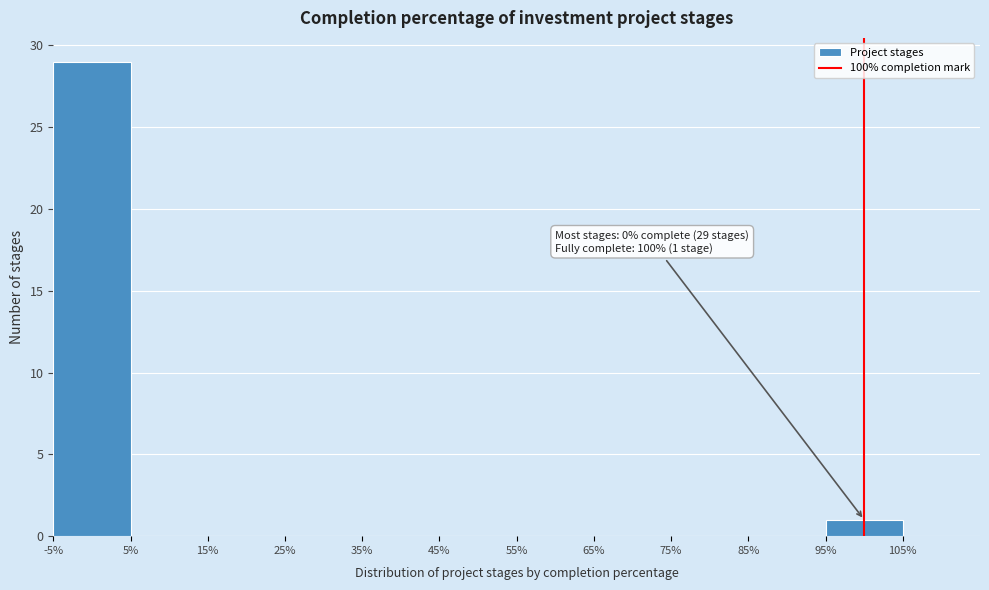

Which range on the x-axis has the tallest bar?

-5% to 5%